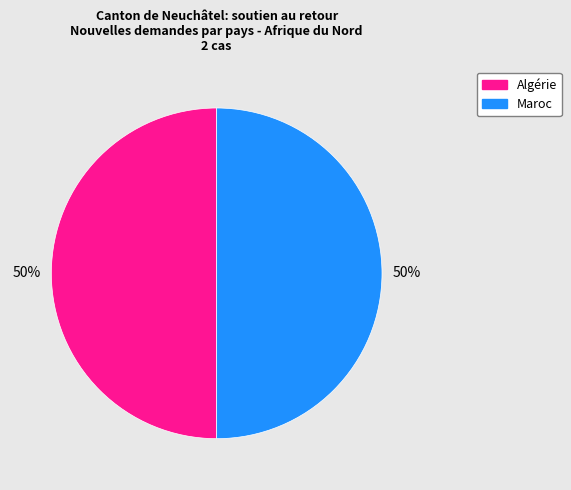

To the nearest percent, what is the average slice percentage?

50%